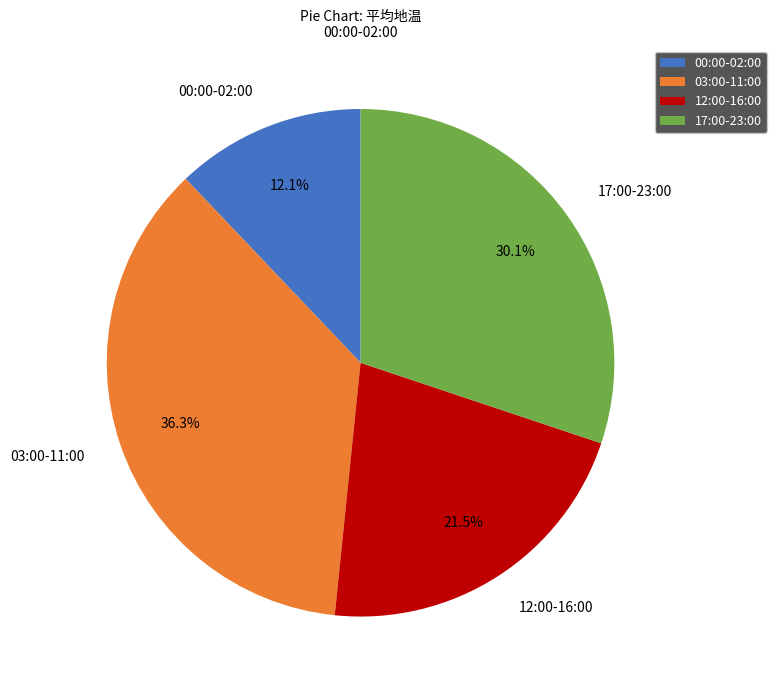

What is the largest slice in the pie chart?

03:00-11:00